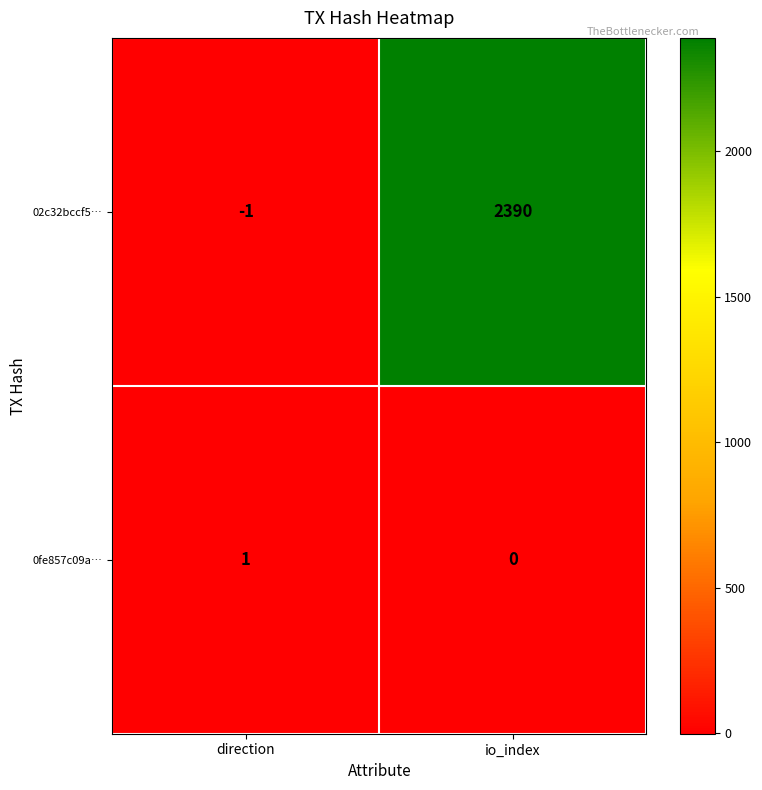

How many values in 02c32bccf5… are below zero?

1